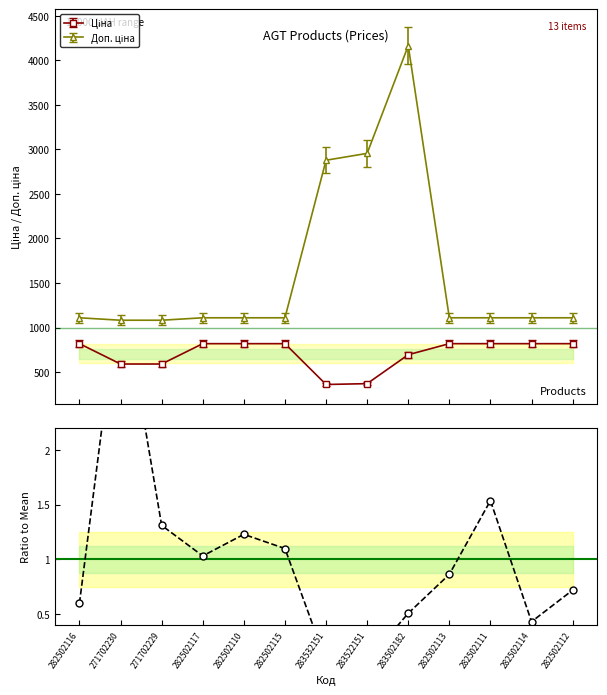

True or false: Залишок has a value of 0.8 at 282502114.

False